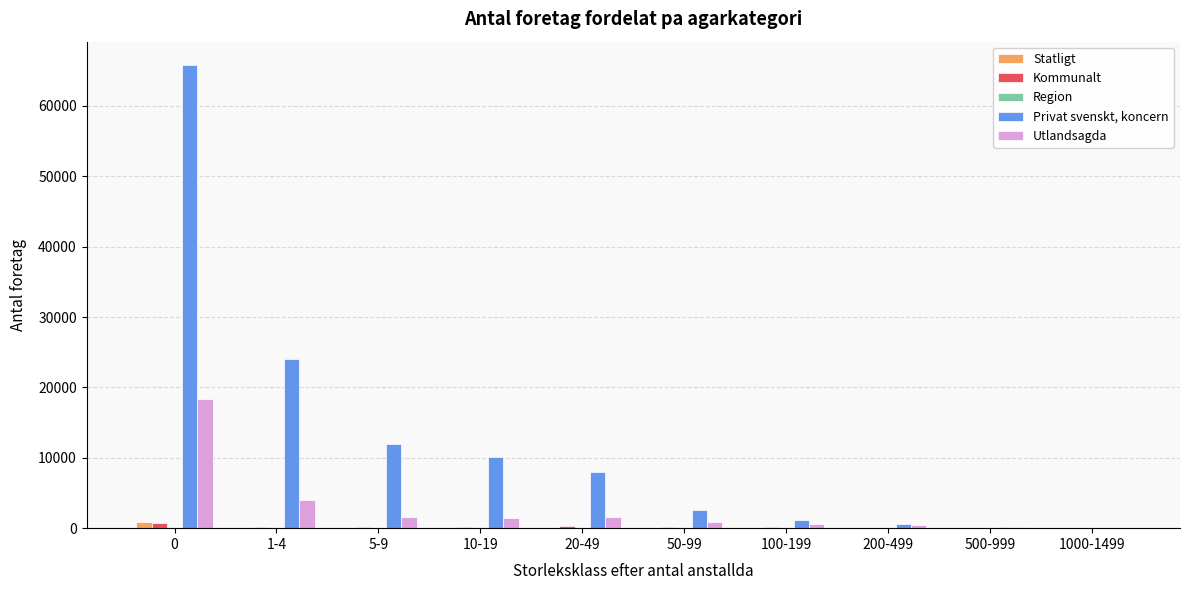

What is the highest value of the Utlandsagda series?

18328